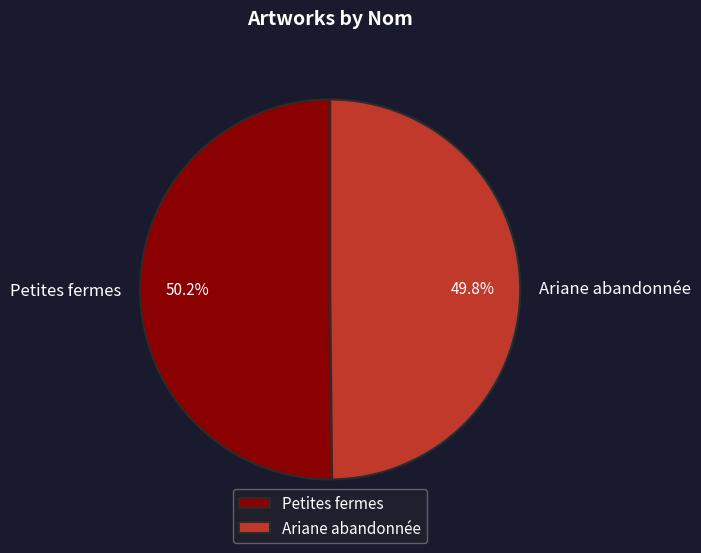

True or false: Petites fermes accounts for 50% of the total.

True